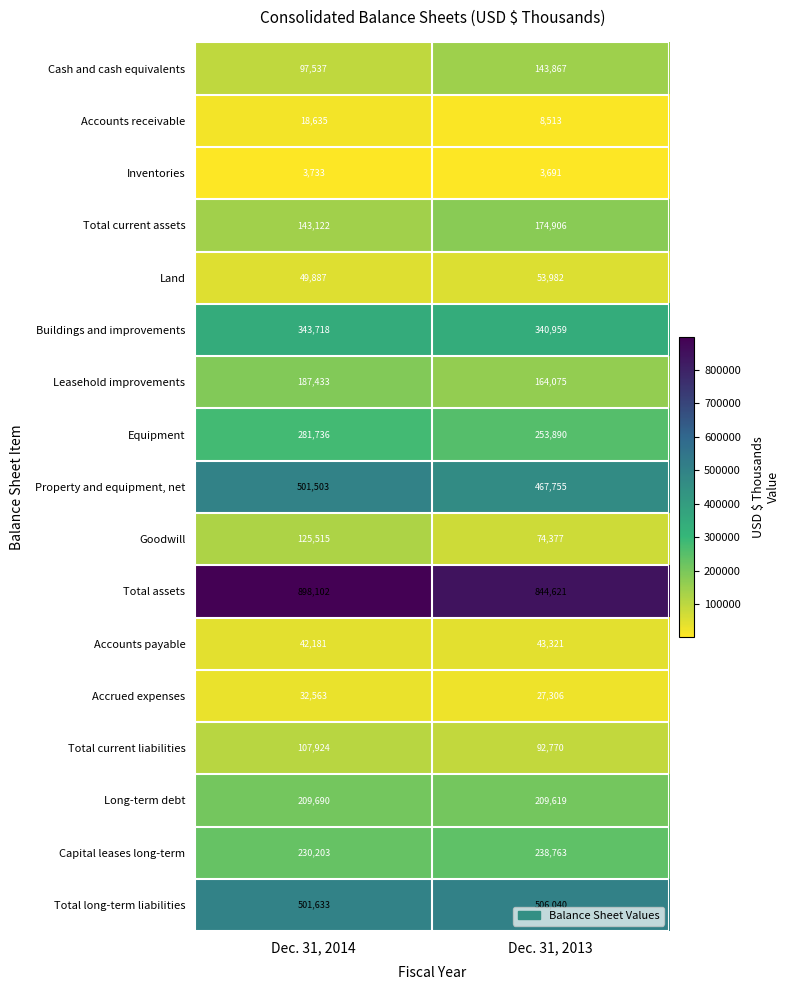

What is the difference between the maximum and minimum values in the Total current liabilities series?

15154